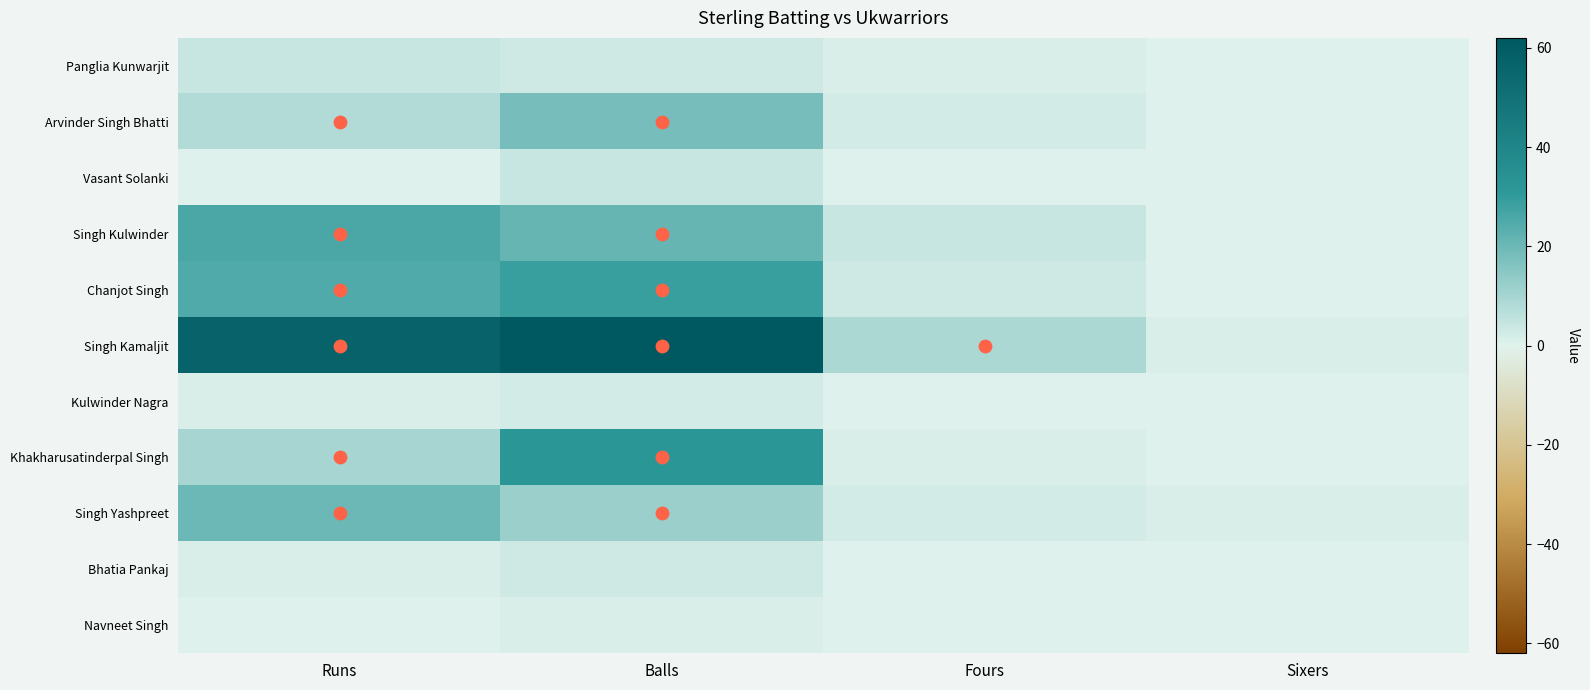

Which has a higher value, Fours or Runs?

Runs